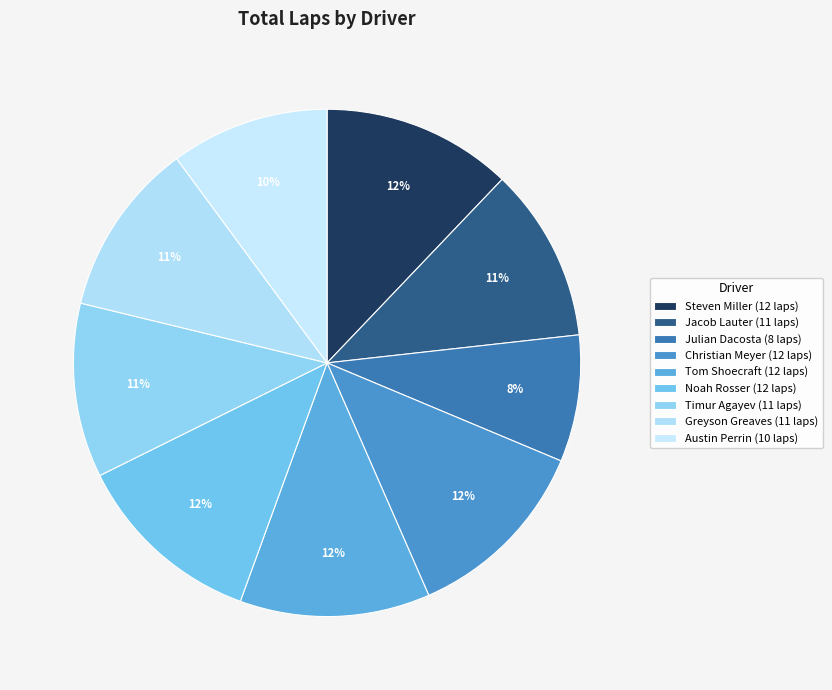

How many slices are in this pie chart?

9